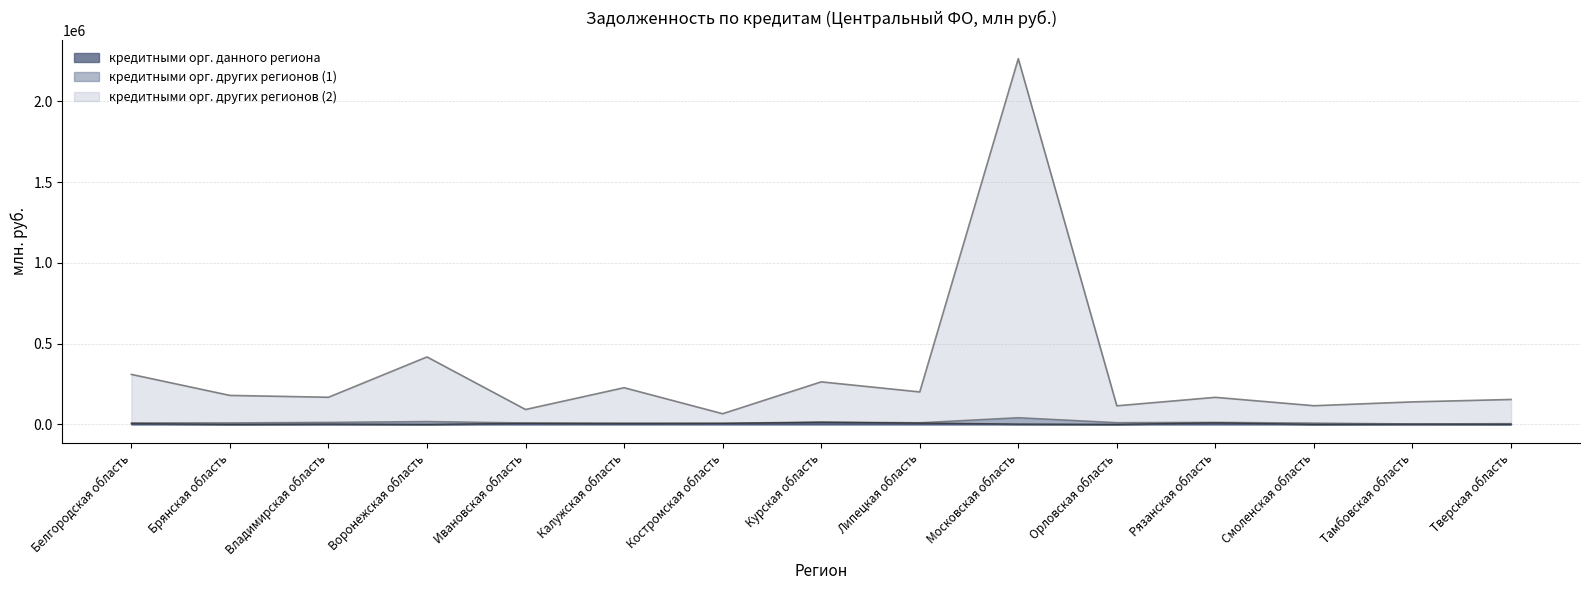

Is it true that кредитными орг. данного региона equals 19046 at Курская область?

False